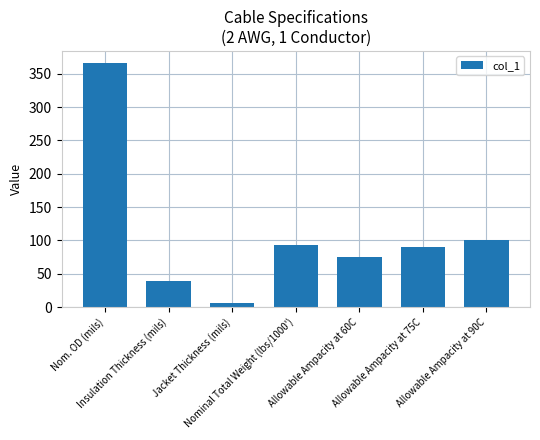

Where does the data first go above 90?

Nom. OD (mils)